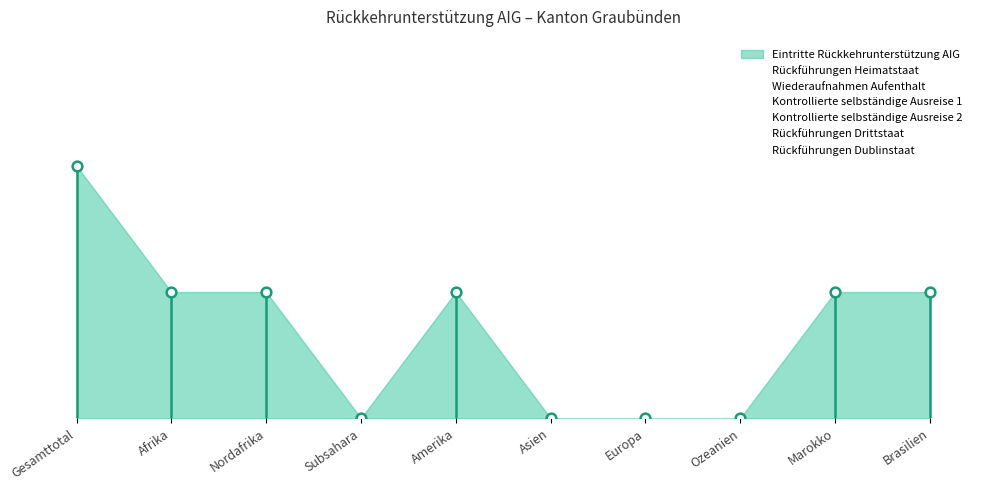

What is the label of the 2nd point from the right?

Marokko